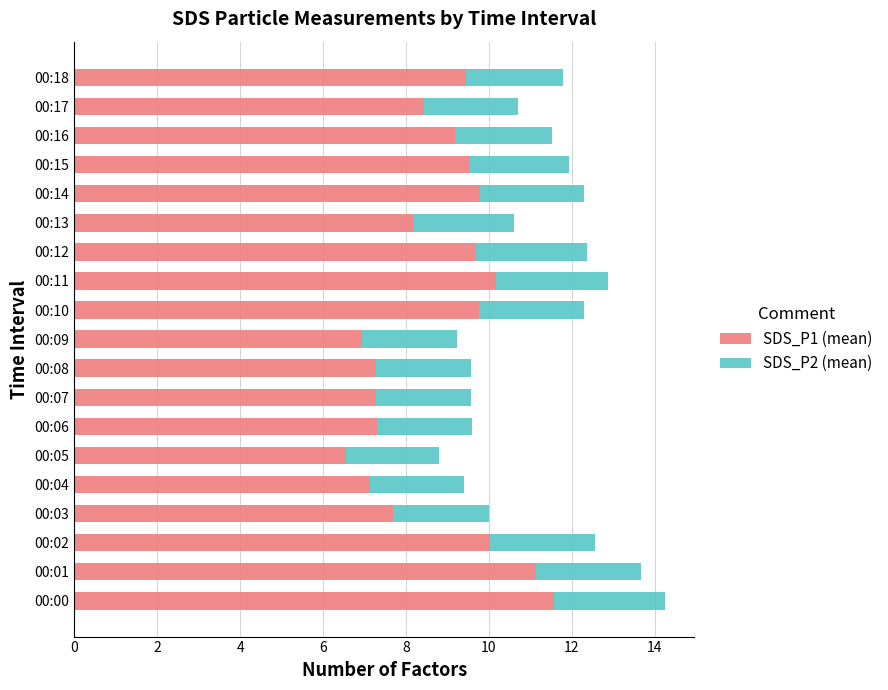

At which label is SDS_P1 (mean) closest to 9?

00:16